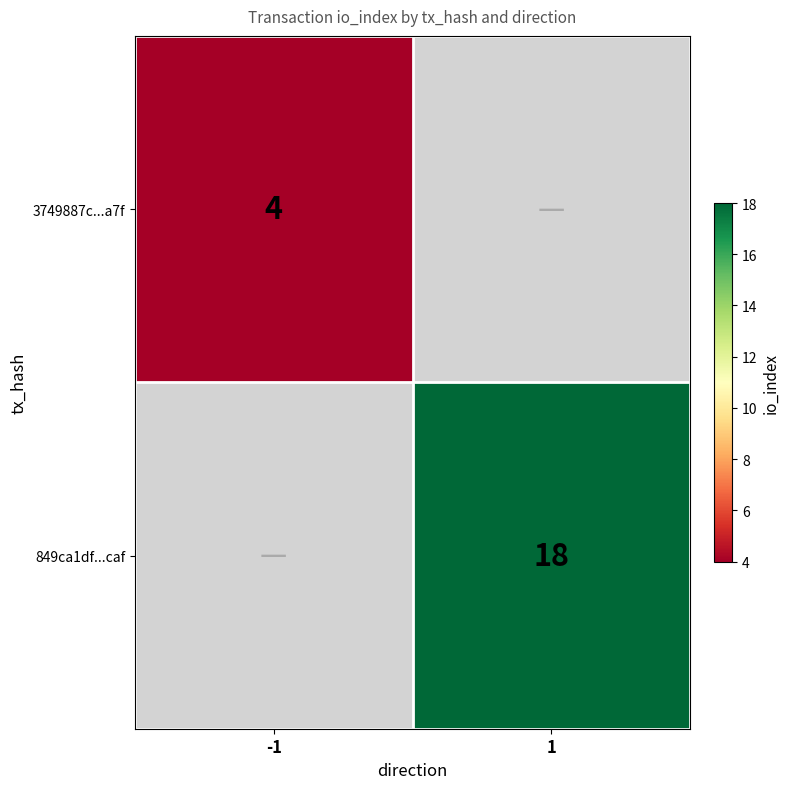

Is it true that 849ca1df...caf equals 18 at 1?

True